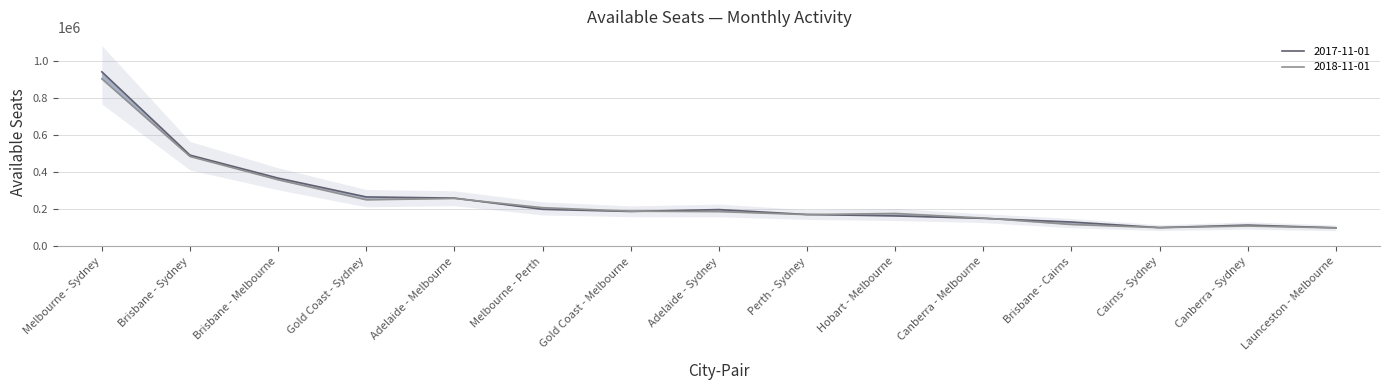

What is the value of the 2018-11-01 point at the 4th from the left?

250755